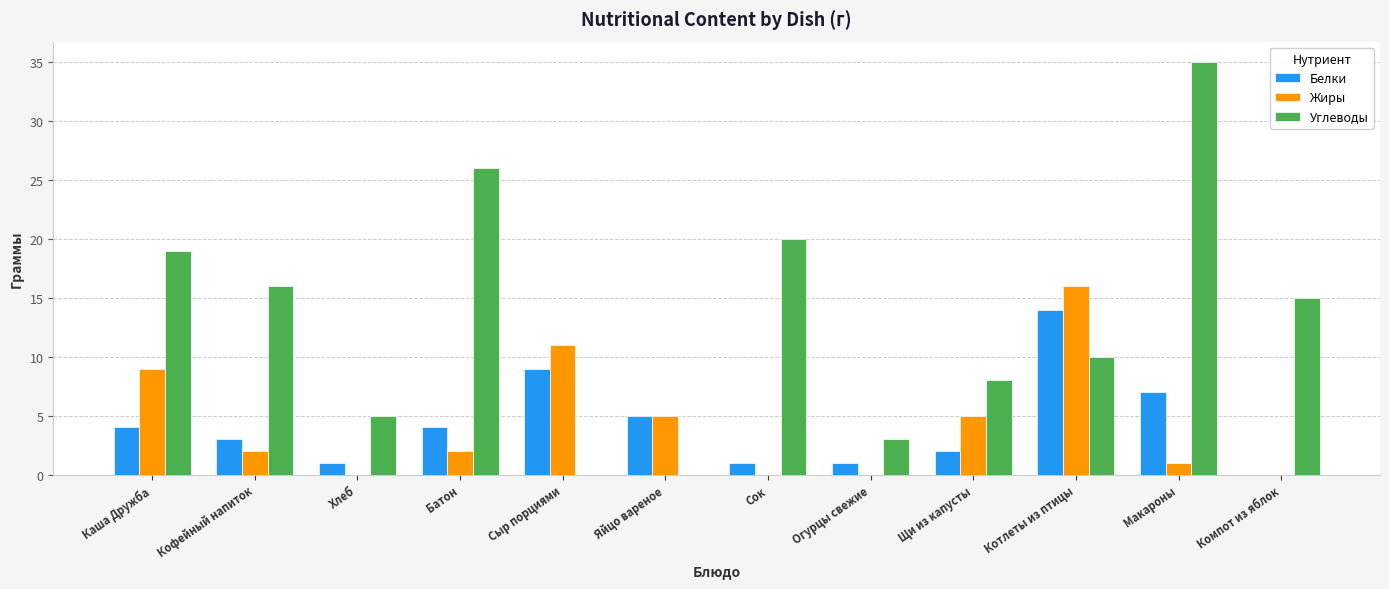

What is the sum of all Жиры values?

51